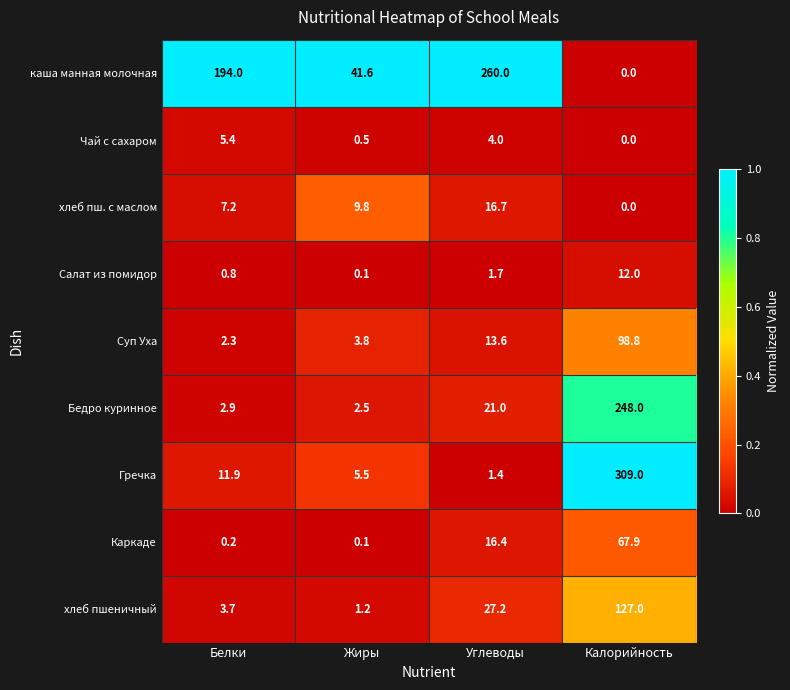

Between Белки and Калорийность, which series saw the biggest shift?

Гречка